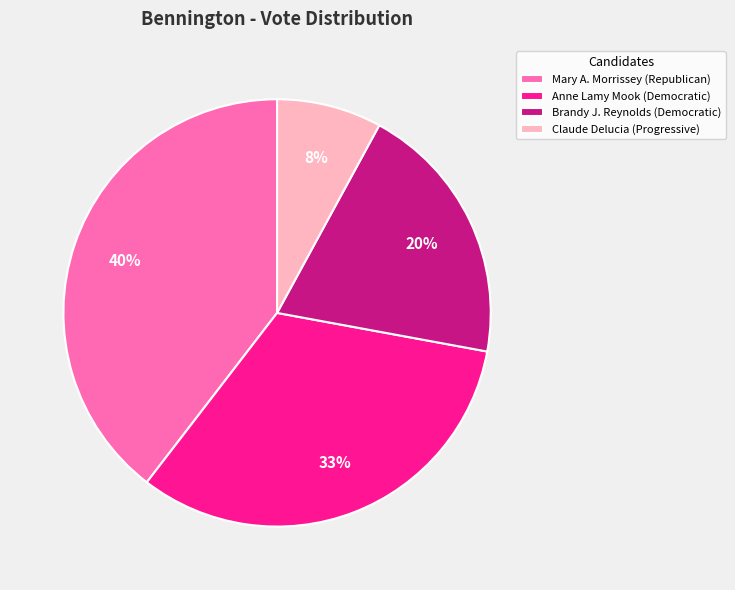

Which slice is the smallest?

Claude Delucia (Progressive)